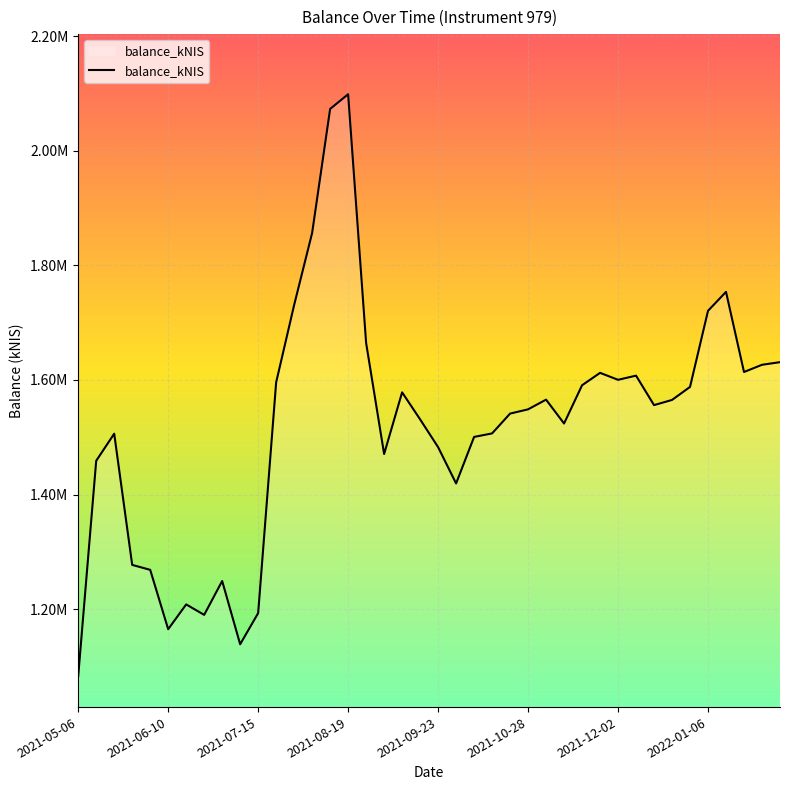

At which label is the value closest to 1590925?

28